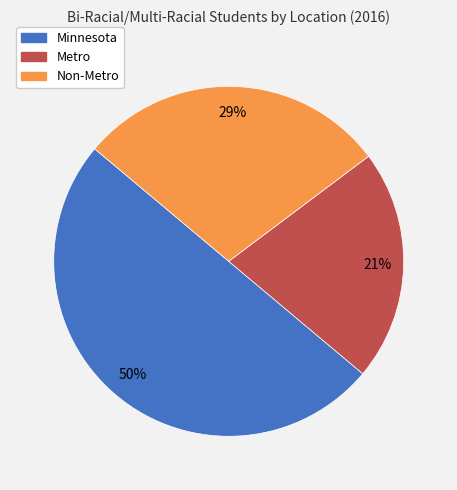

The Non-Metro slice represents 39% of the pie. True or false?

False